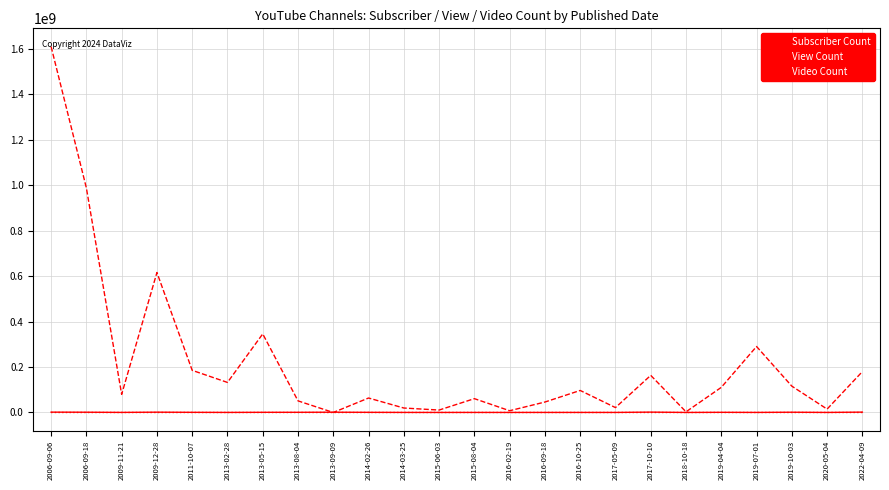

Between 2019-07-01 and 2020-05-04, which series saw the biggest shift?

View Count